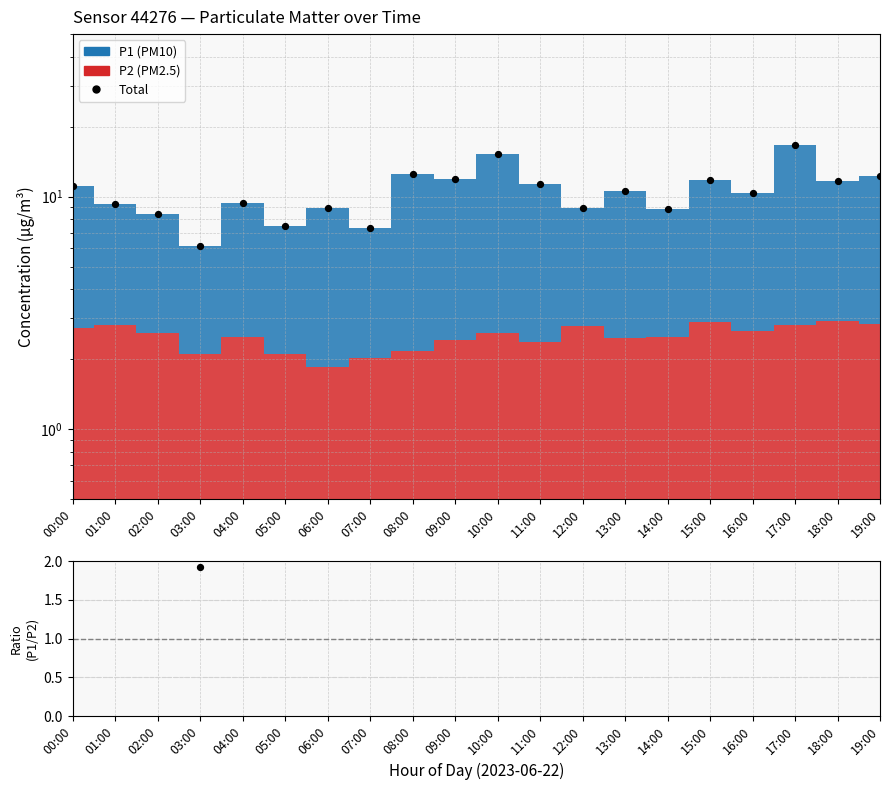

Is the value of Total at 11:00 greater than the value of P1/P2 ratio at 08:00?

Yes